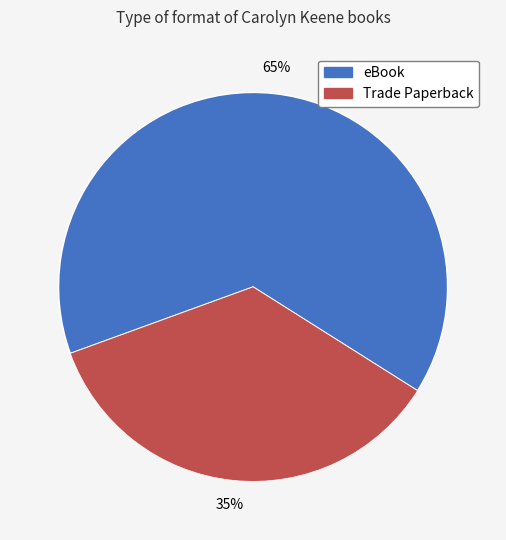

What is the smallest slice in the pie chart?

Trade Paperback